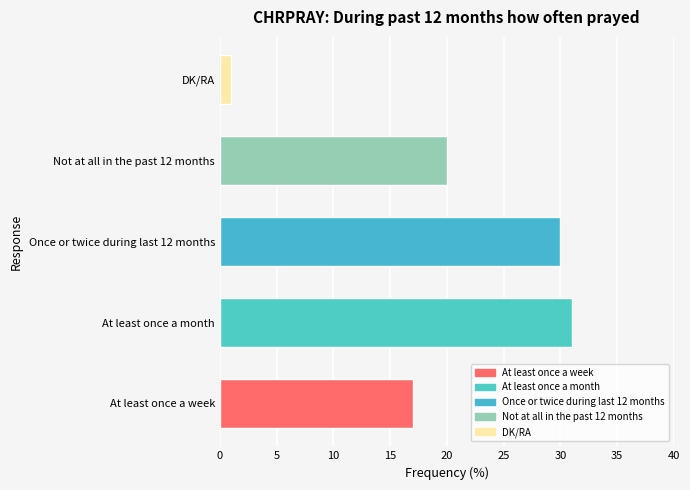

What is the difference between the values at Once or twice during last 12 months and Not at all in the past 12 months?

10